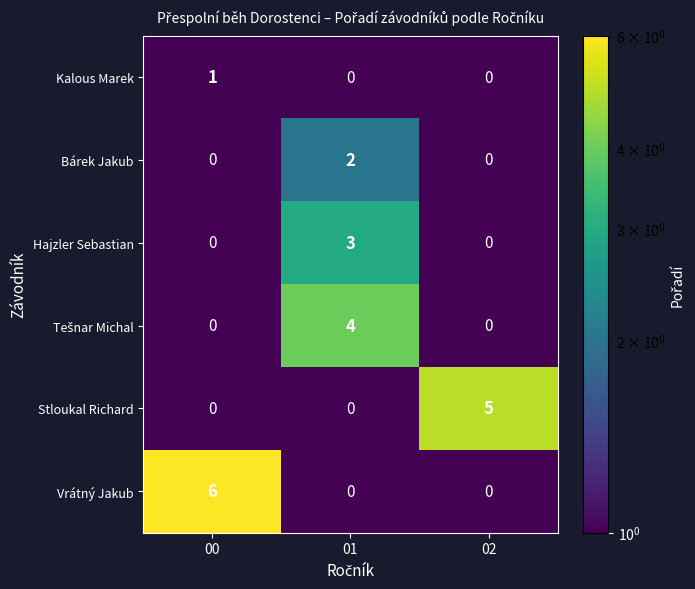

What is the difference between the highest and lowest values at 01?

4